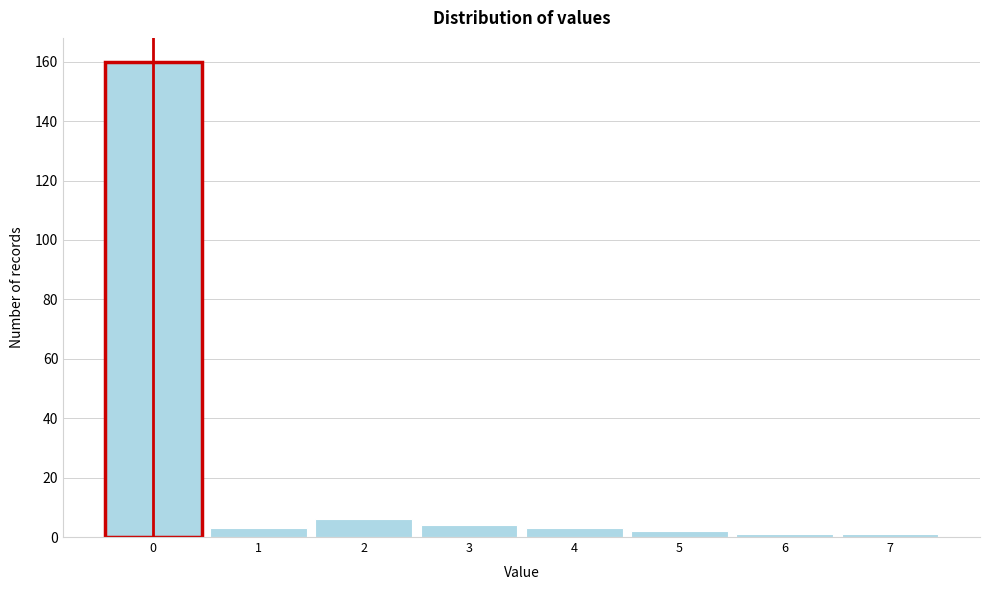

What is the height of the bar covering 0.5 to 1.5 on the x-axis? The values are not printed on the chart, so give them approximately, as read against the axis.

4